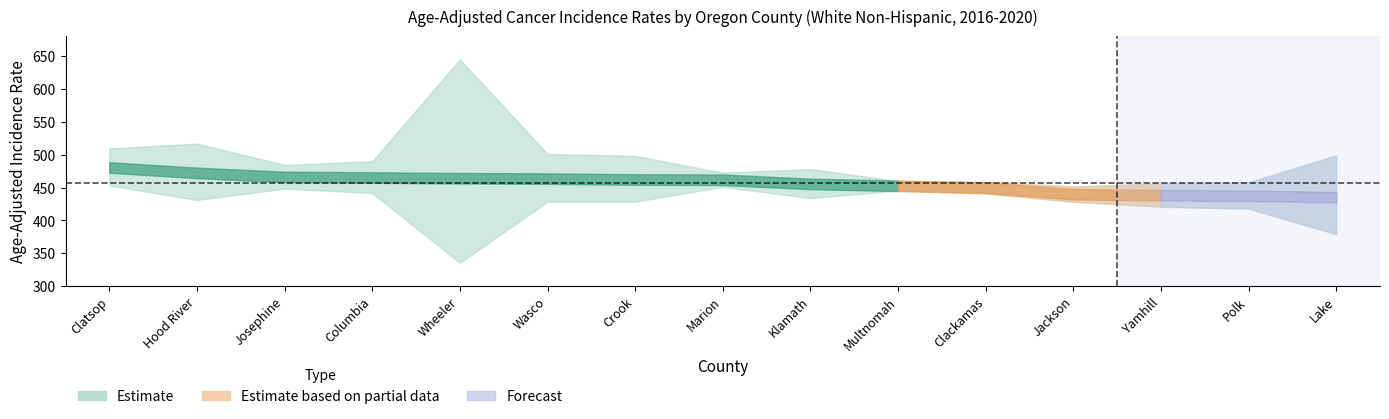

True or false: Rate has more than 2 interior local peaks.

False